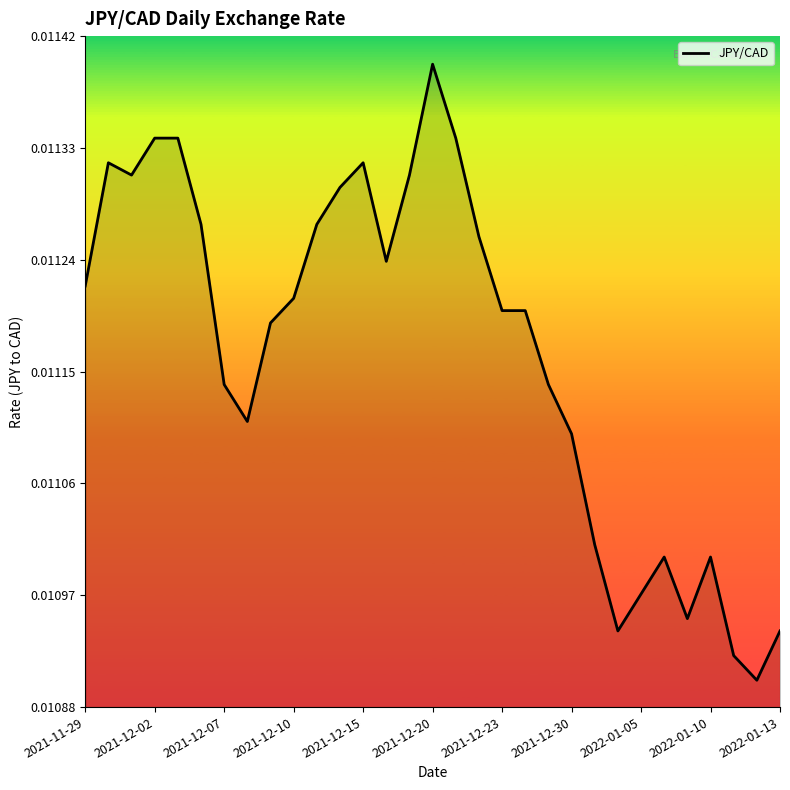

Does the chart display data point markers on the line(s)?

No